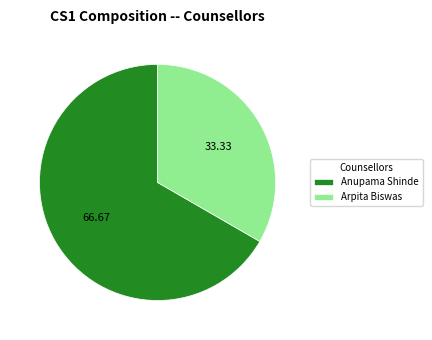

Which category accounts for the majority?

Anupama Shinde